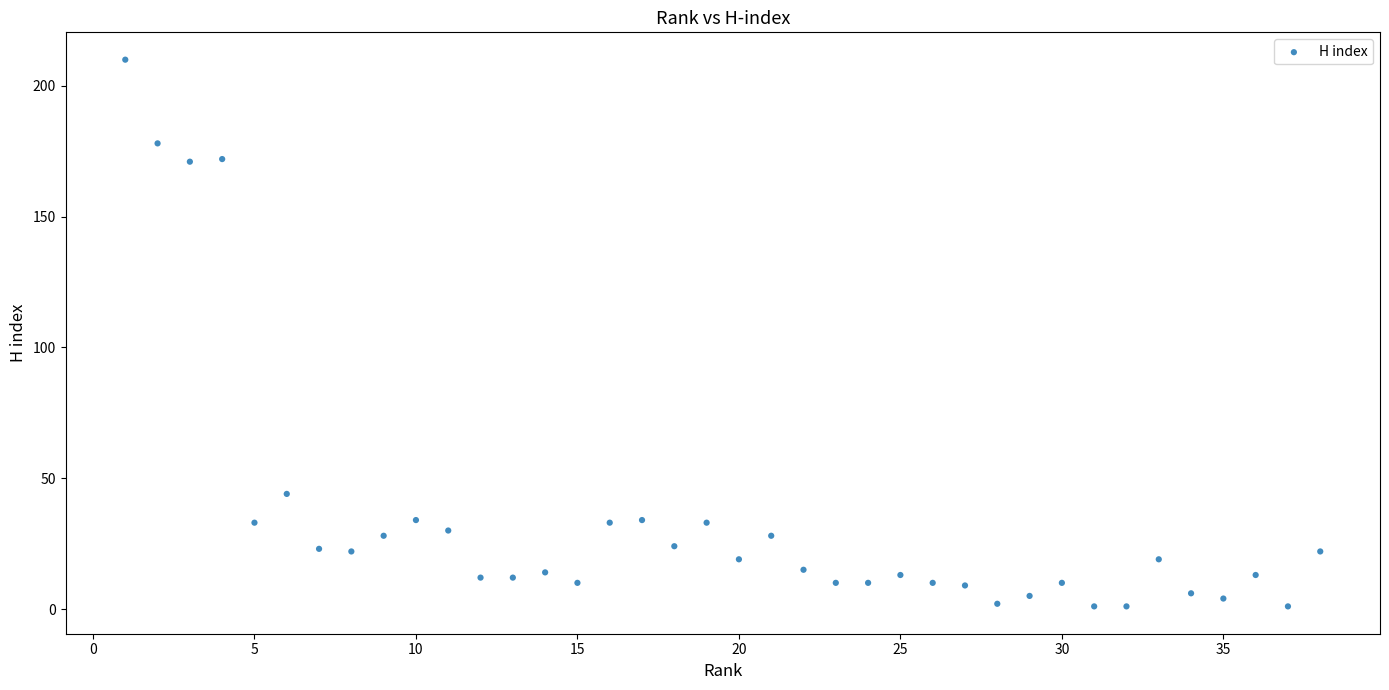

What Y value in the scatter plot is closest to 105?

44